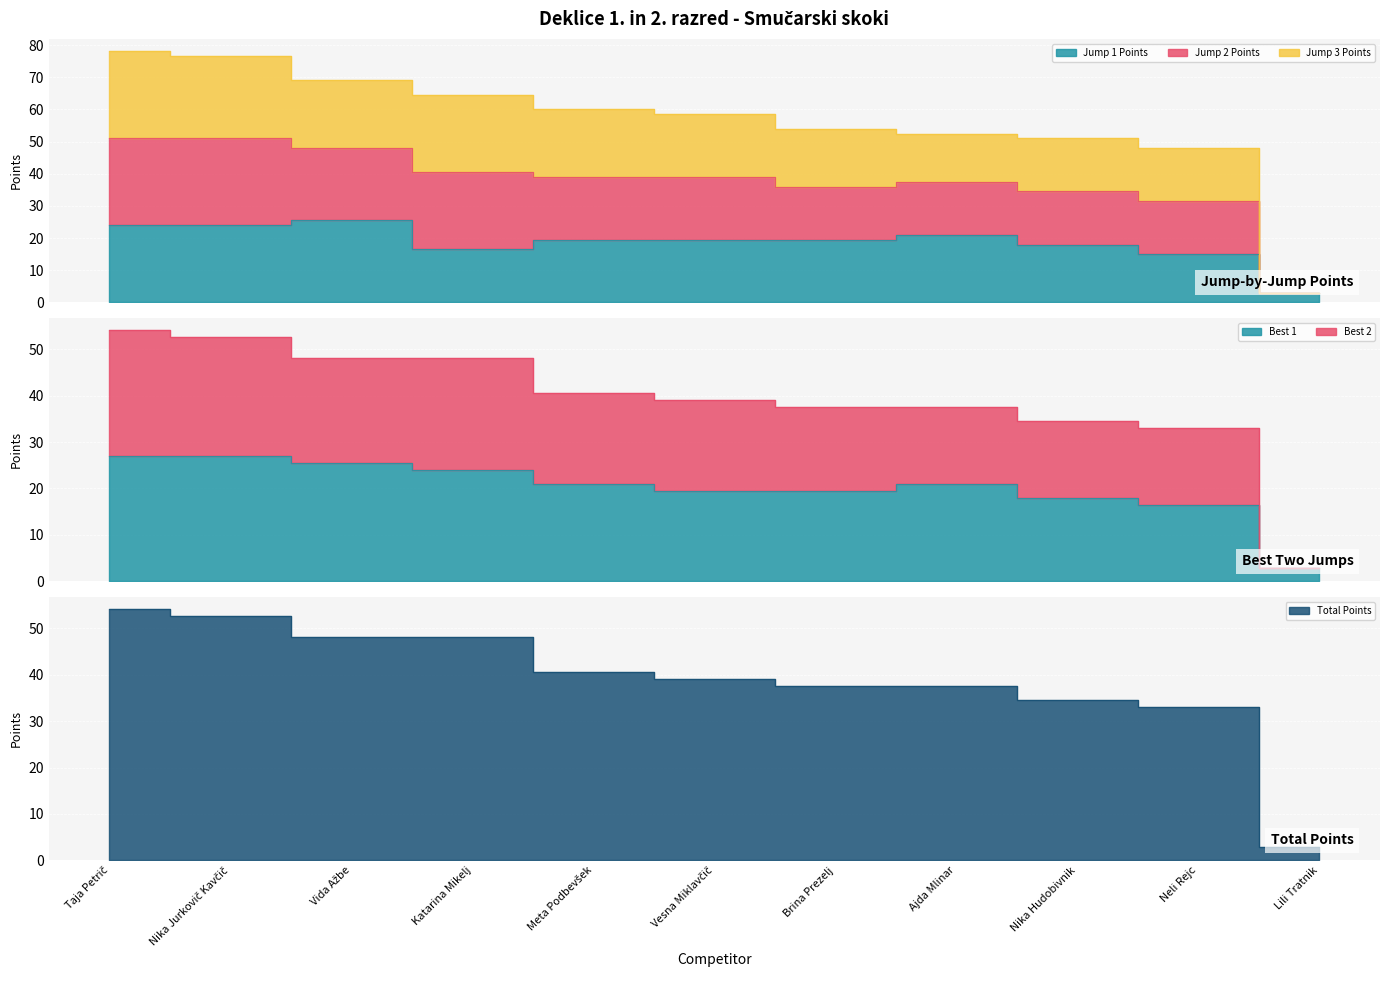

The value of Jump 1 Points at Nika Hudobivnik is 18.0. True or false?

True